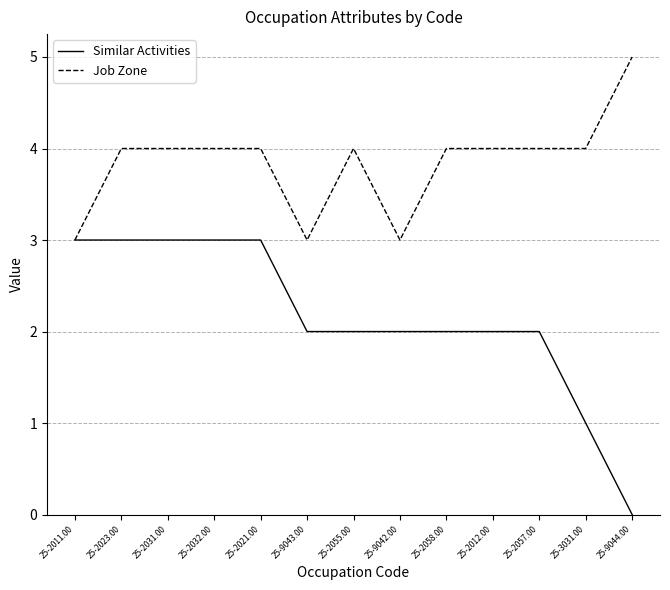

What is the maximum value for Job Zone?

5